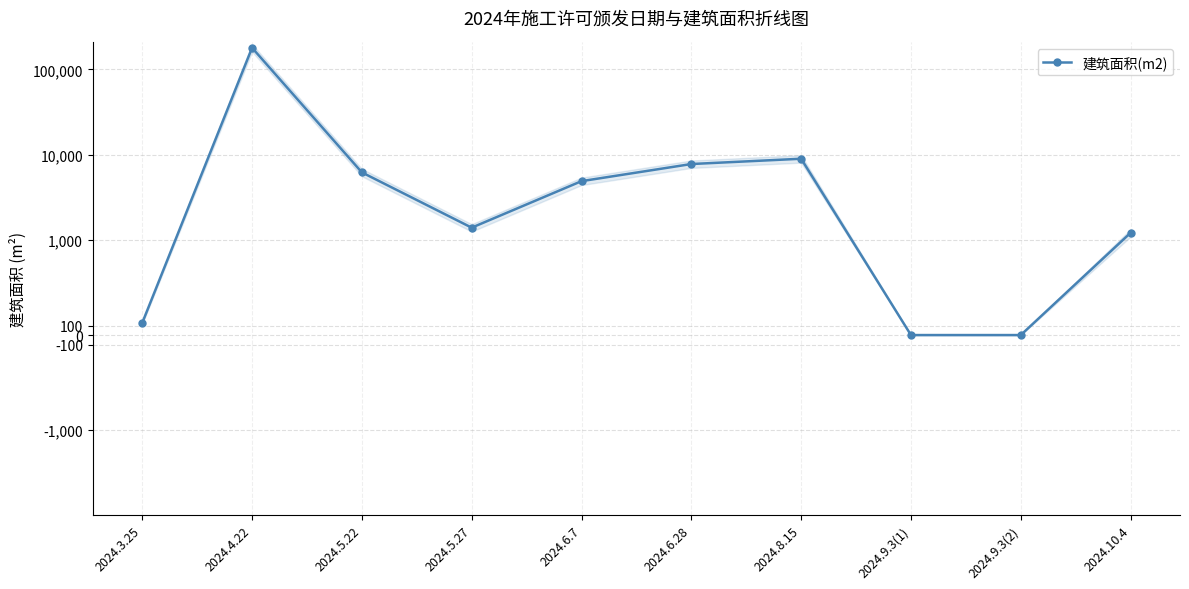

What is the ratio of the value at 2024.10.4 to the value at 2024.8.15?

0.1